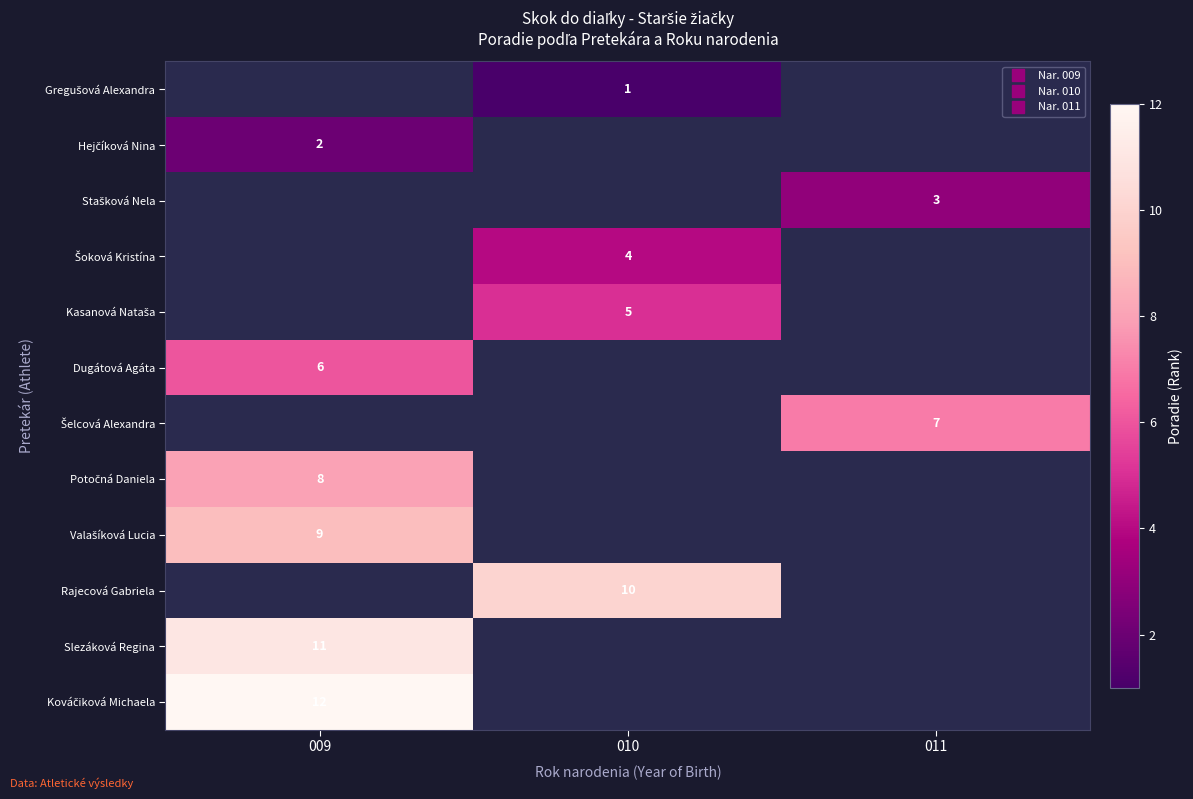

What is the maximum value shown in the chart?

12.0